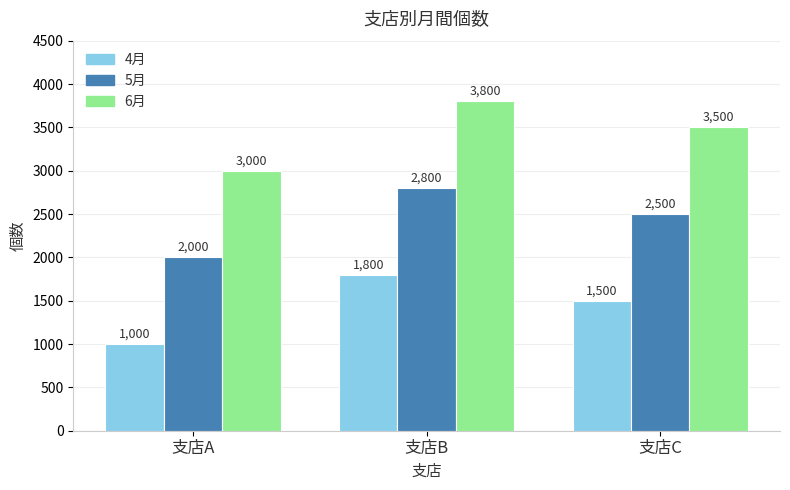

Reading left to right, transcribe all the data shown in this chart.

4月: 1000	1800	1500
5月: 2000	2800	2500
6月: 3000	3800	3500